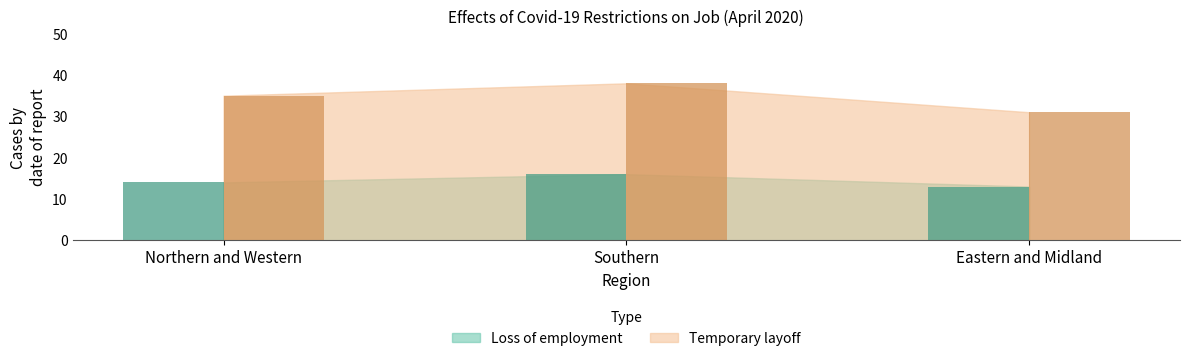

What are all the series names shown in the legend?

Loss of employment, Temporary layoff